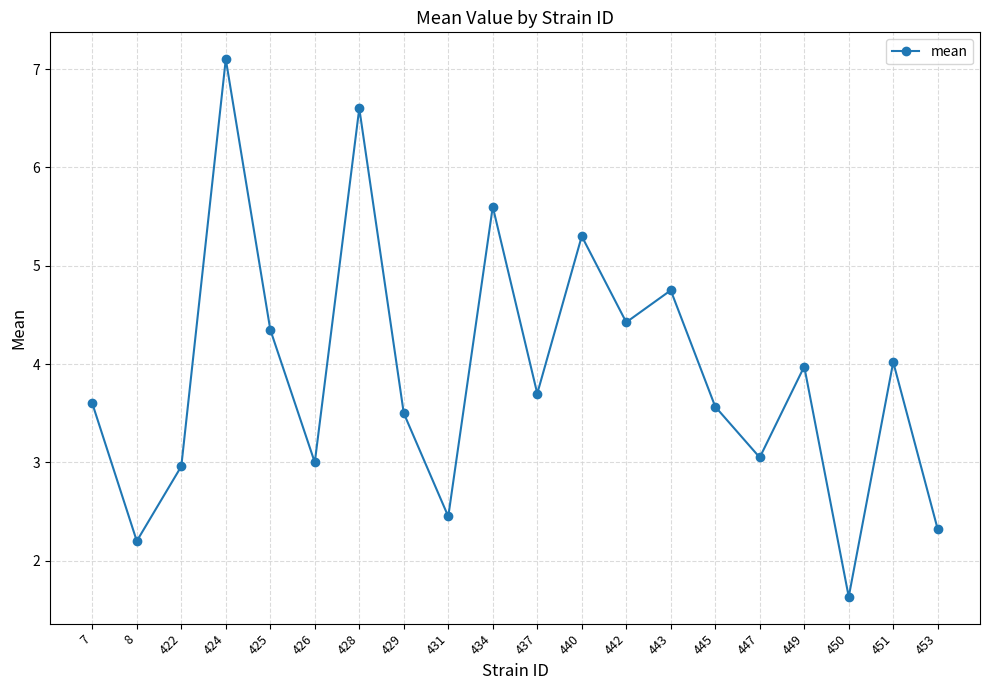

True or false: there are more than 1 points higher than both neighbors.

True